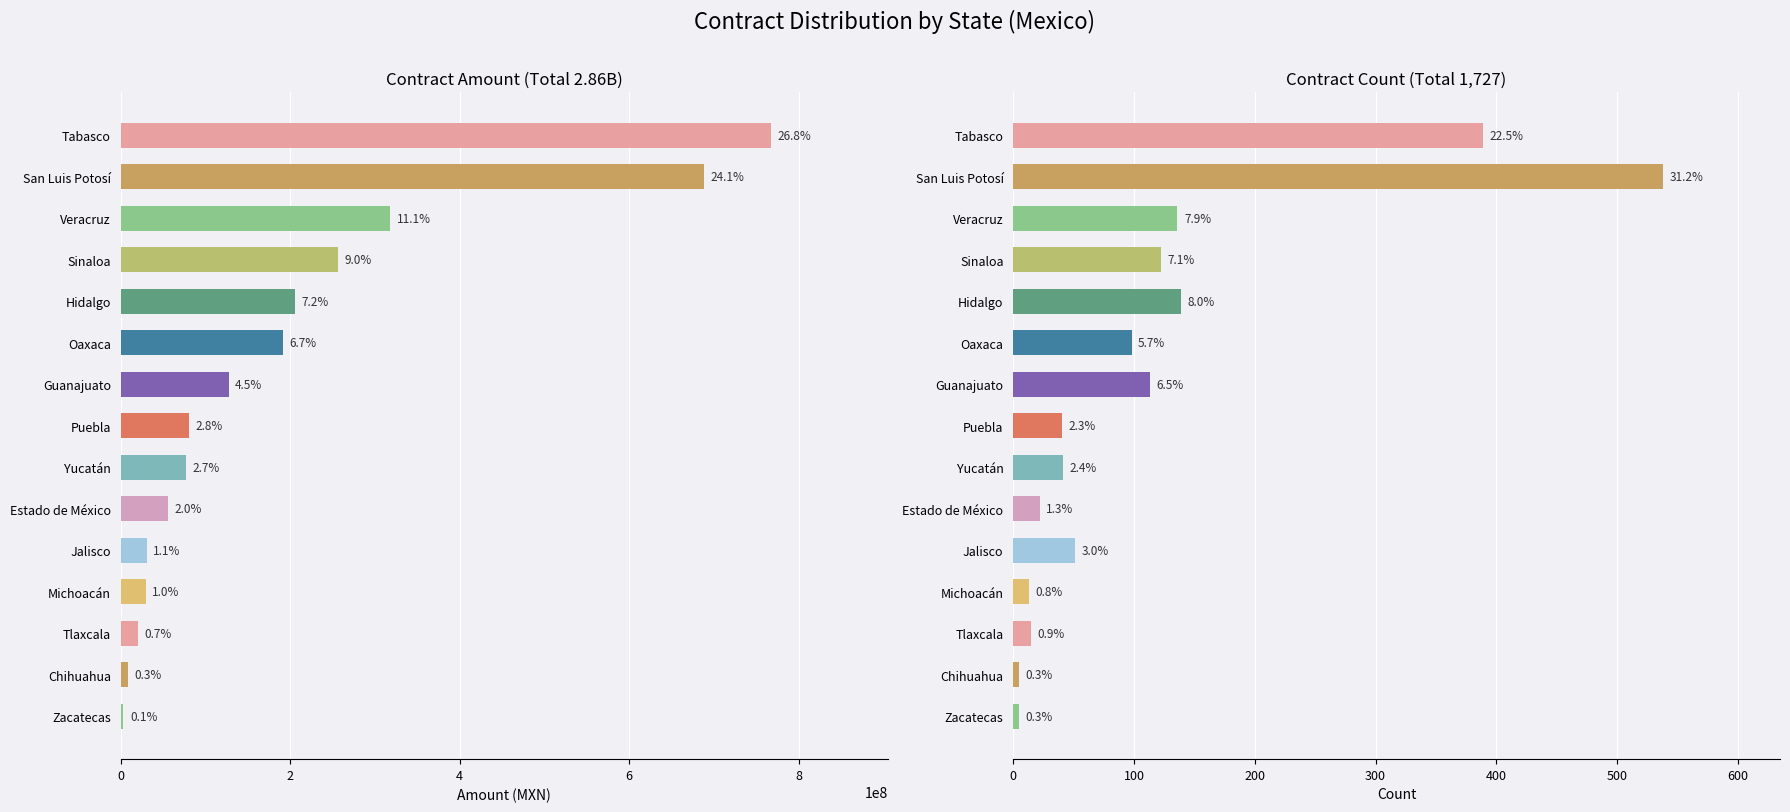

Does the chart contain stacked bars?

No